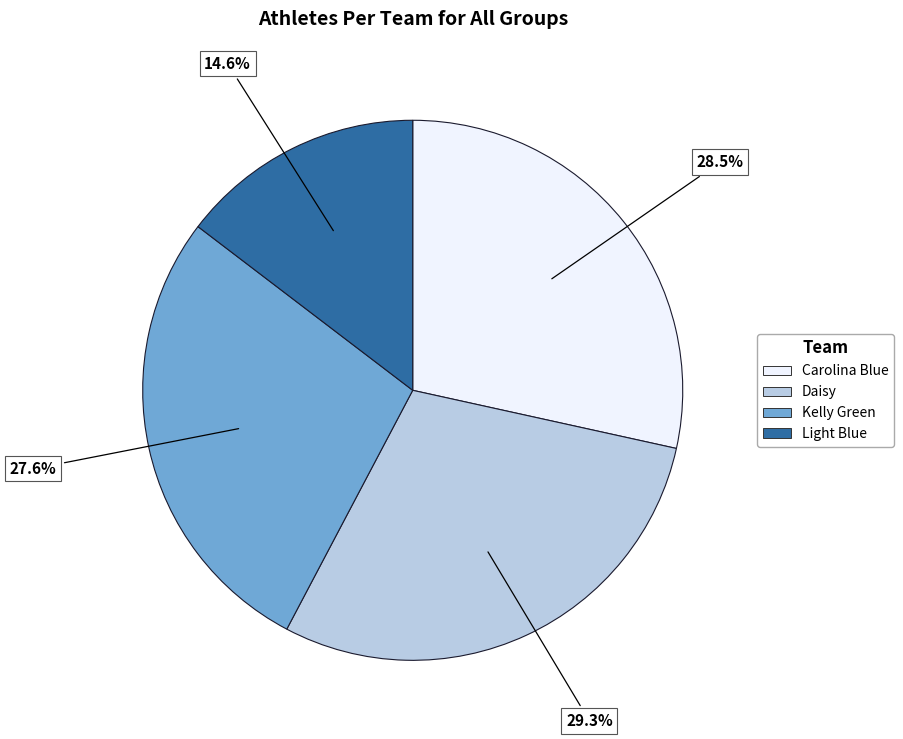

Which category has the biggest portion of the pie?

Daisy